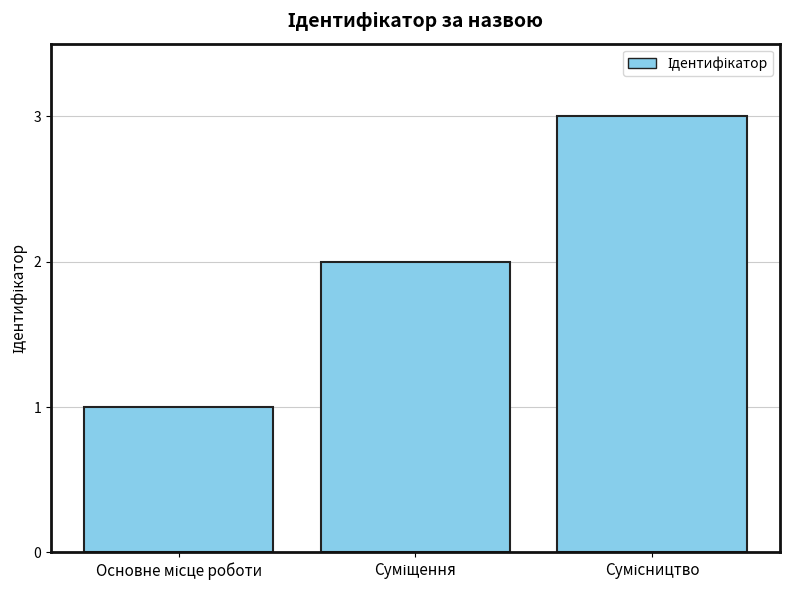

What is the maximum value shown in the chart?

3